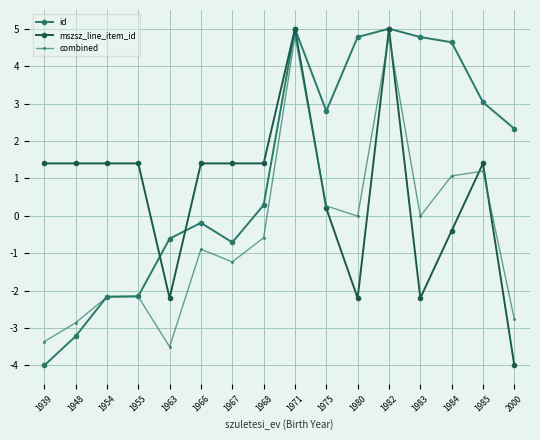

At 1983, list the series in order from smallest to largest.

mszsz_line_item_id, combined, id